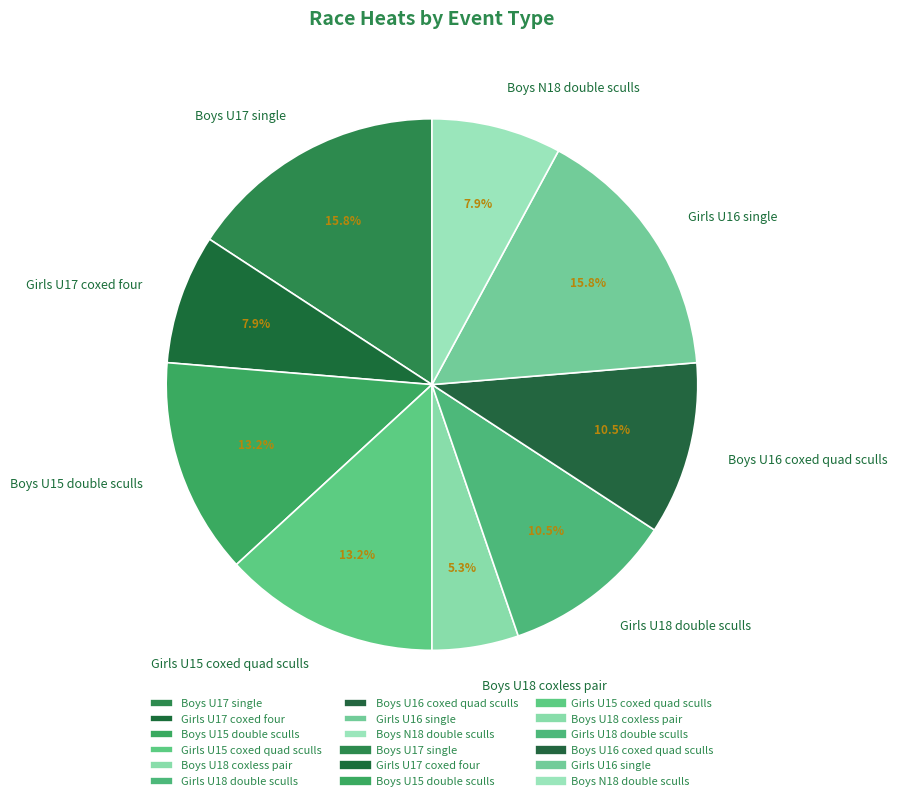

What is the smallest slice in the pie chart?

Boys U18 coxless pair